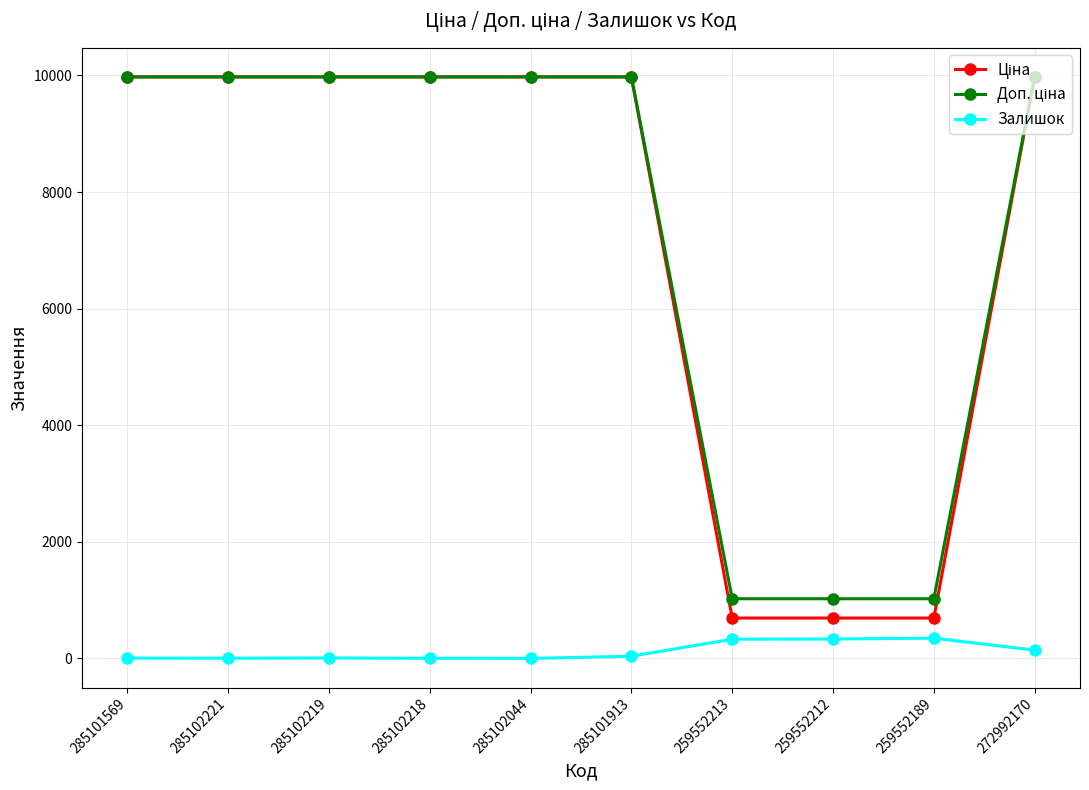

What is the spread (max minus min) of values at 285102044?

9974.0